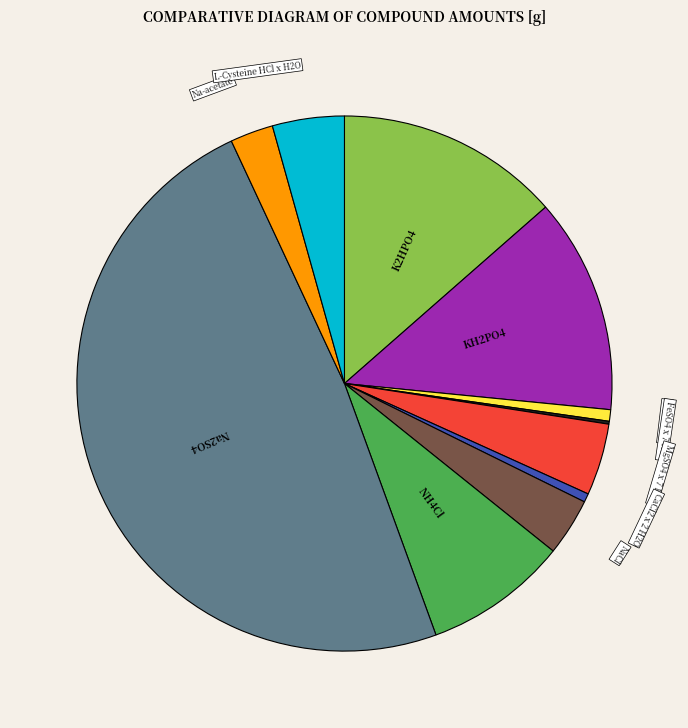

Is there any slice that represents more than half of the pie?

No